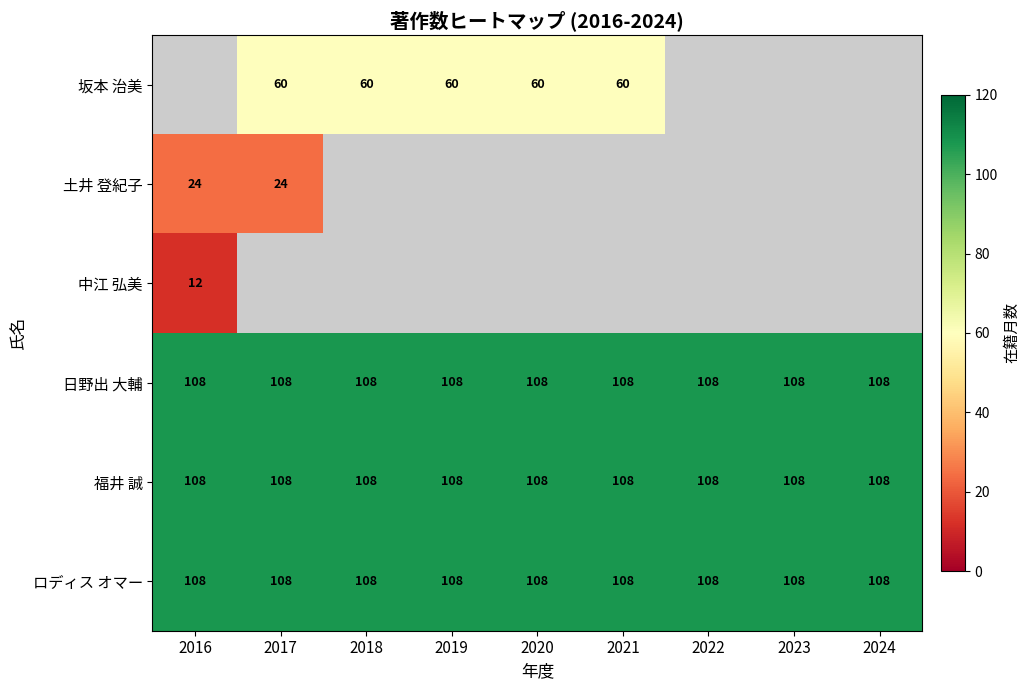

What is the spread (max minus min) of values at 2019?

48.0